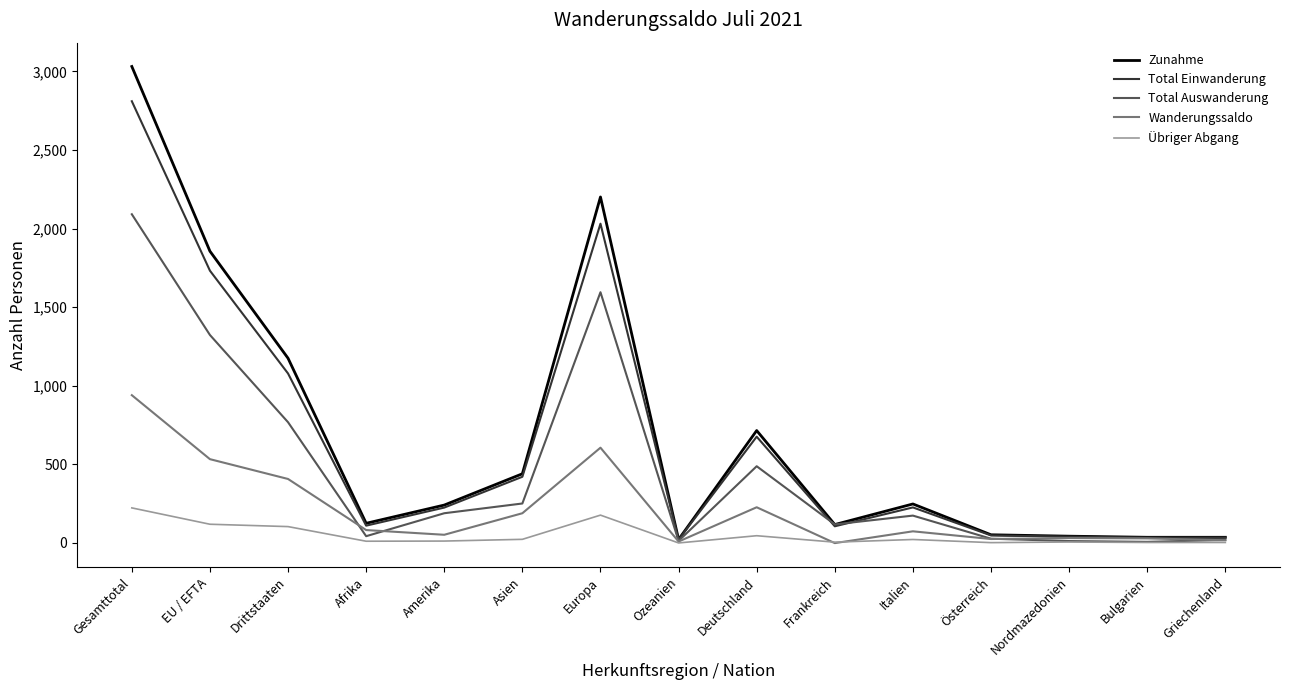

Rank the series at EU / EFTA from highest to lowest value.

Zunahme, Total Einwanderung, Total Auswanderung, Wanderungssaldo, Übriger Abgang